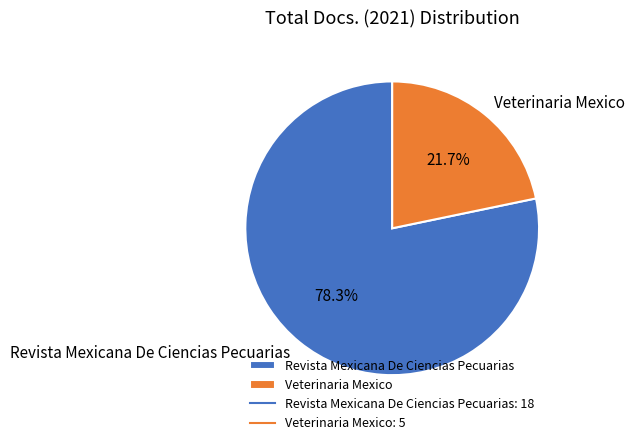

What portion of the pie excludes Veterinaria Mexico?

78.3%